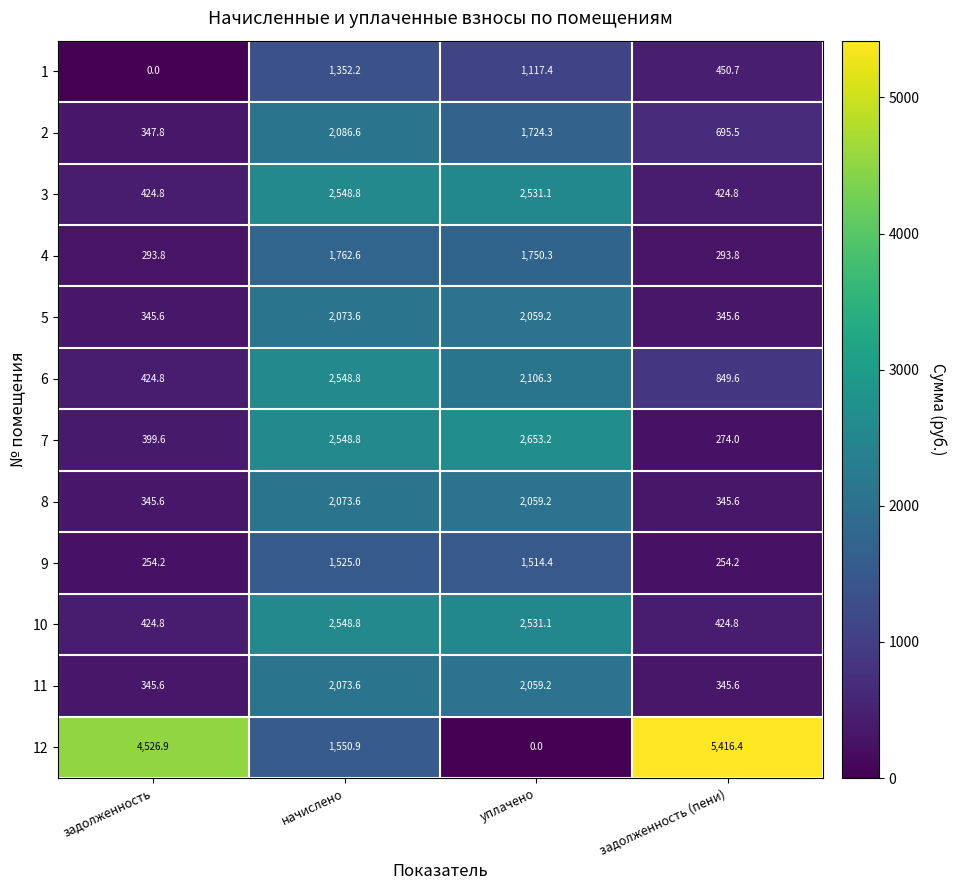

At which category does the chart reach its peak across all series?

задолженность (пени)